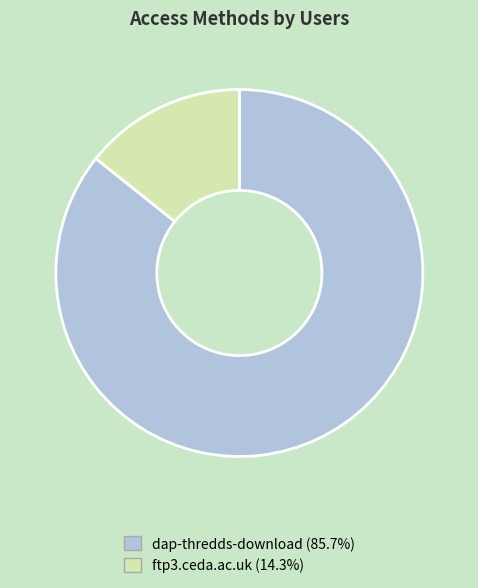

Is there any slice that represents more than half of the pie?

Yes